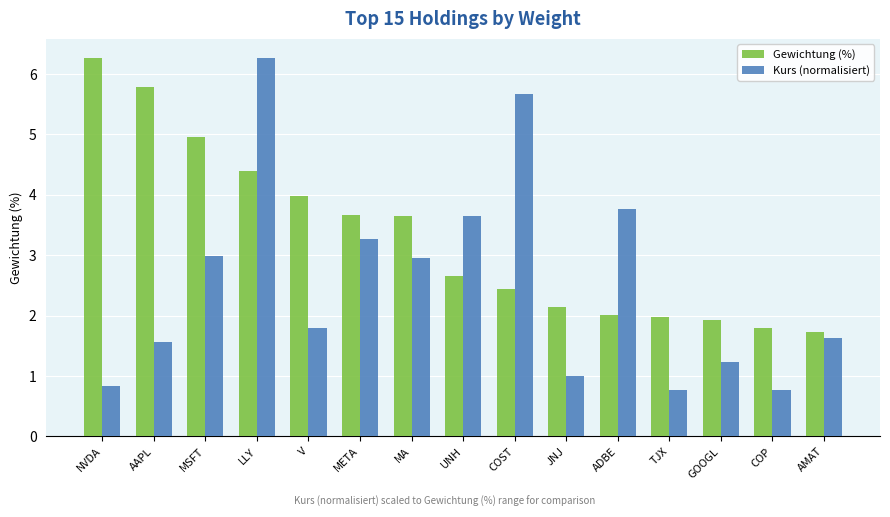

What is the spread (max minus min) of values at MSFT?

2.0